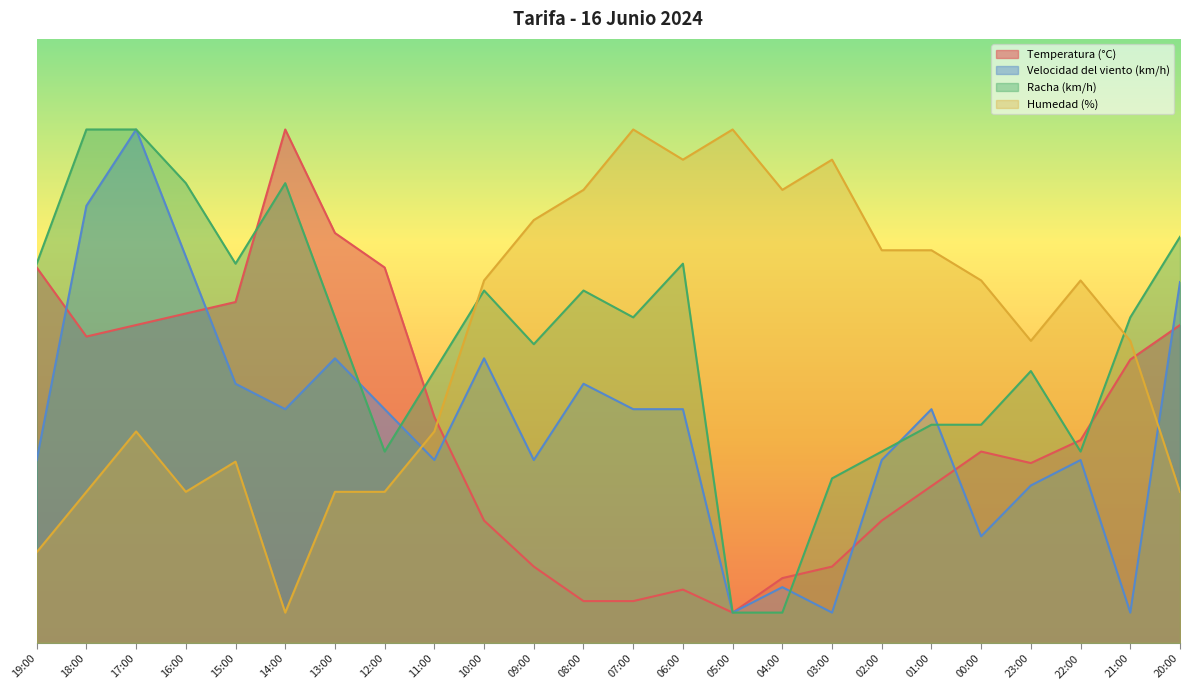

Does the chart display data point markers on the line(s)?

No